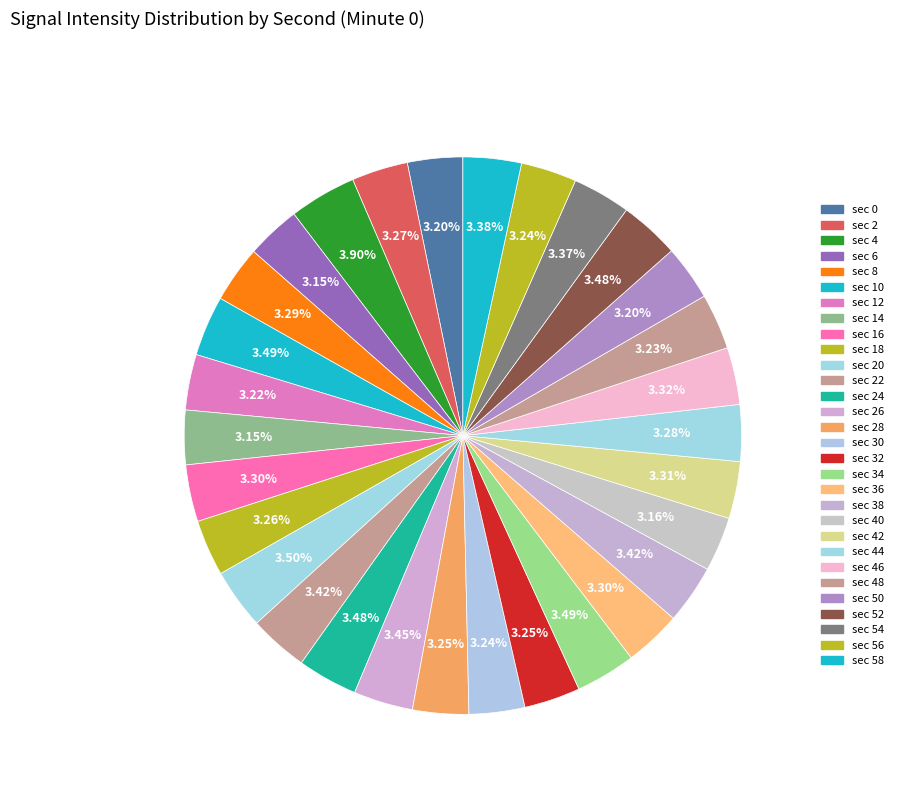

Count the number of slices in the pie.

30